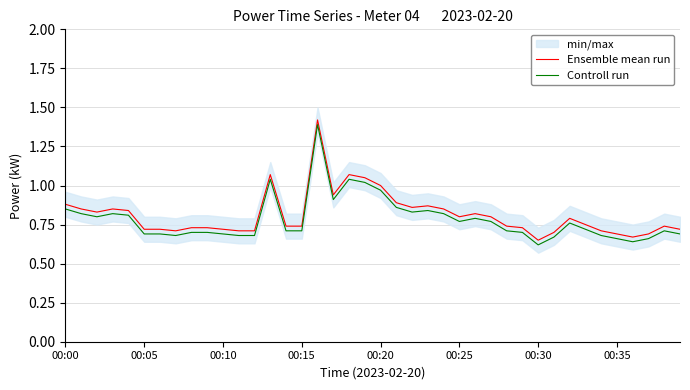

The value of Controll run at 00:05 is 0.7. True or false?

True